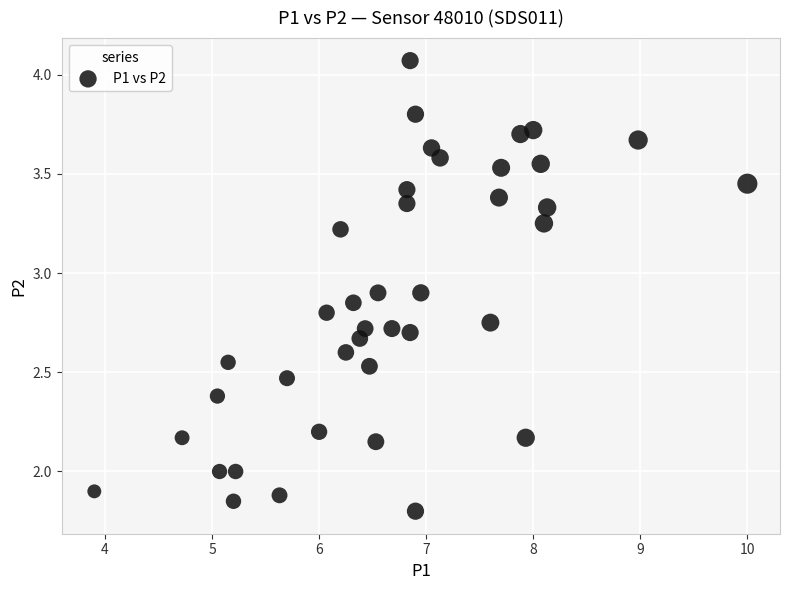

What is the range of Y values (max minus min)?

2.3